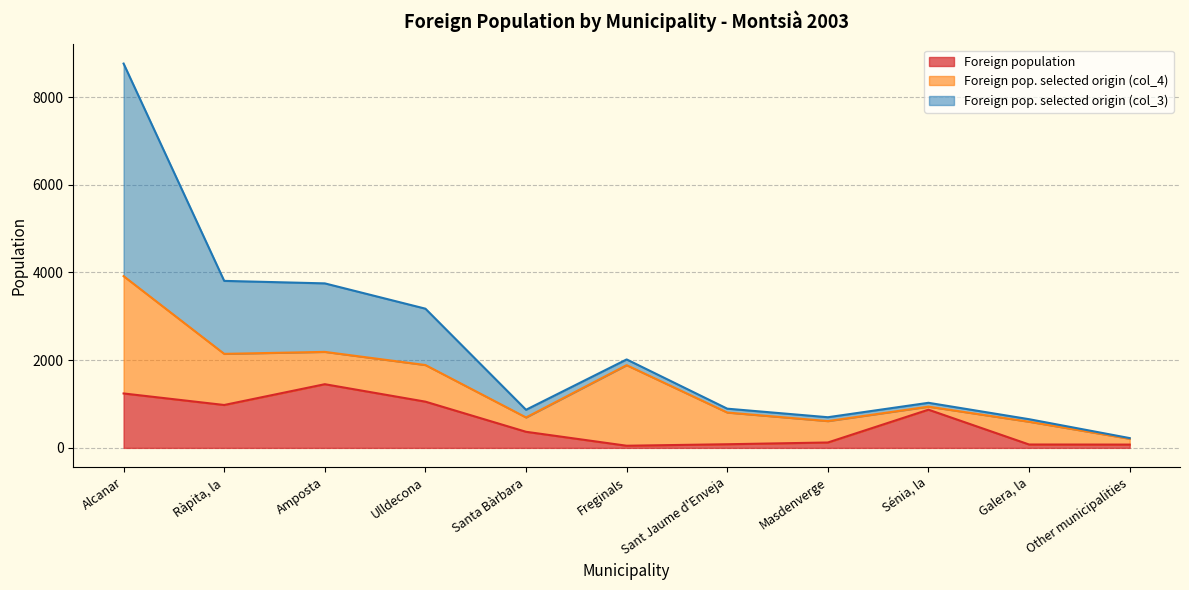

At which category does Foreign pop. selected origin (col_3) reach its first local valley?

Santa Bàrbara